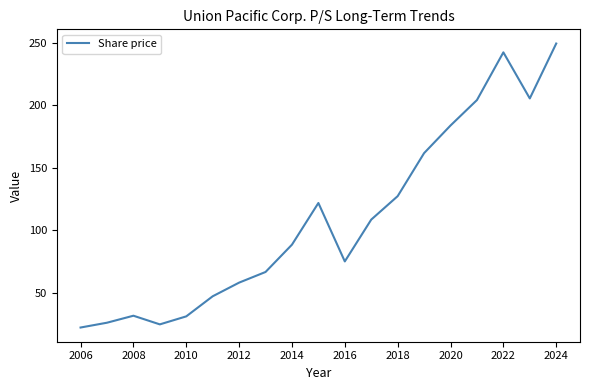

Does the chart display data point markers on the line(s)?

No